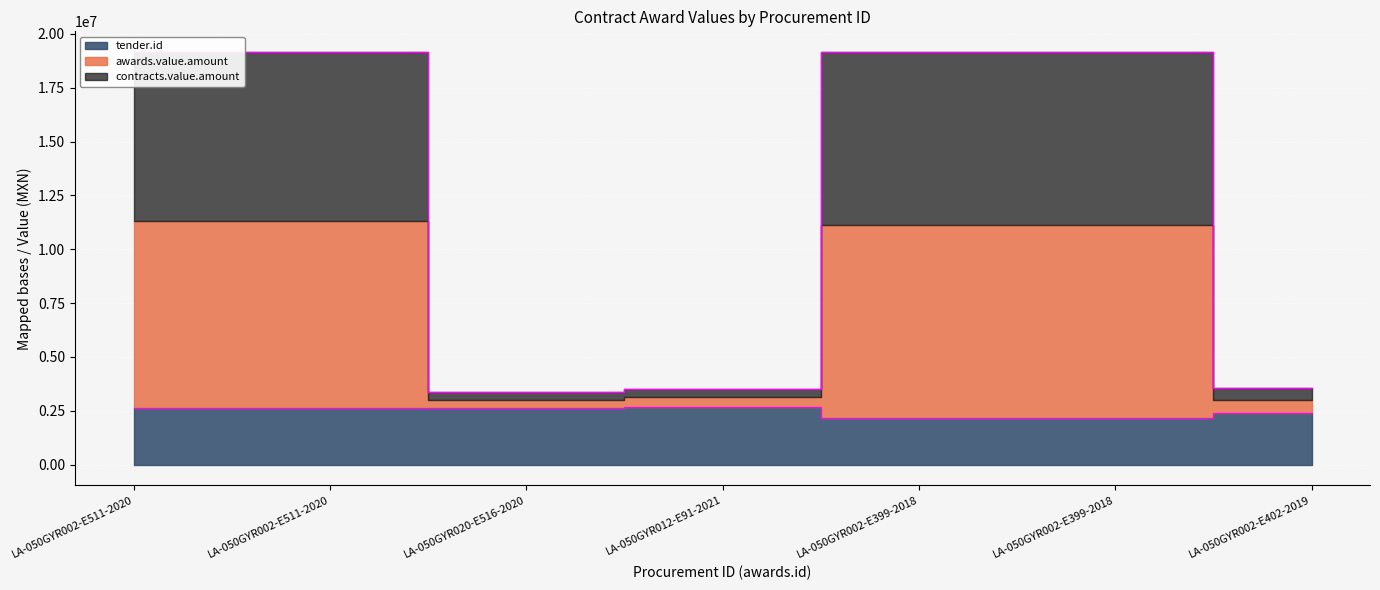

At which category is the sum across all series the highest?

LA-050GYR002-E511-2020